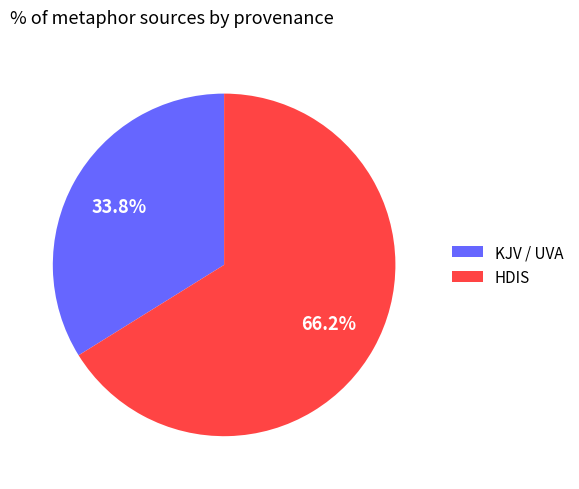

Count the number of slices in the pie.

2